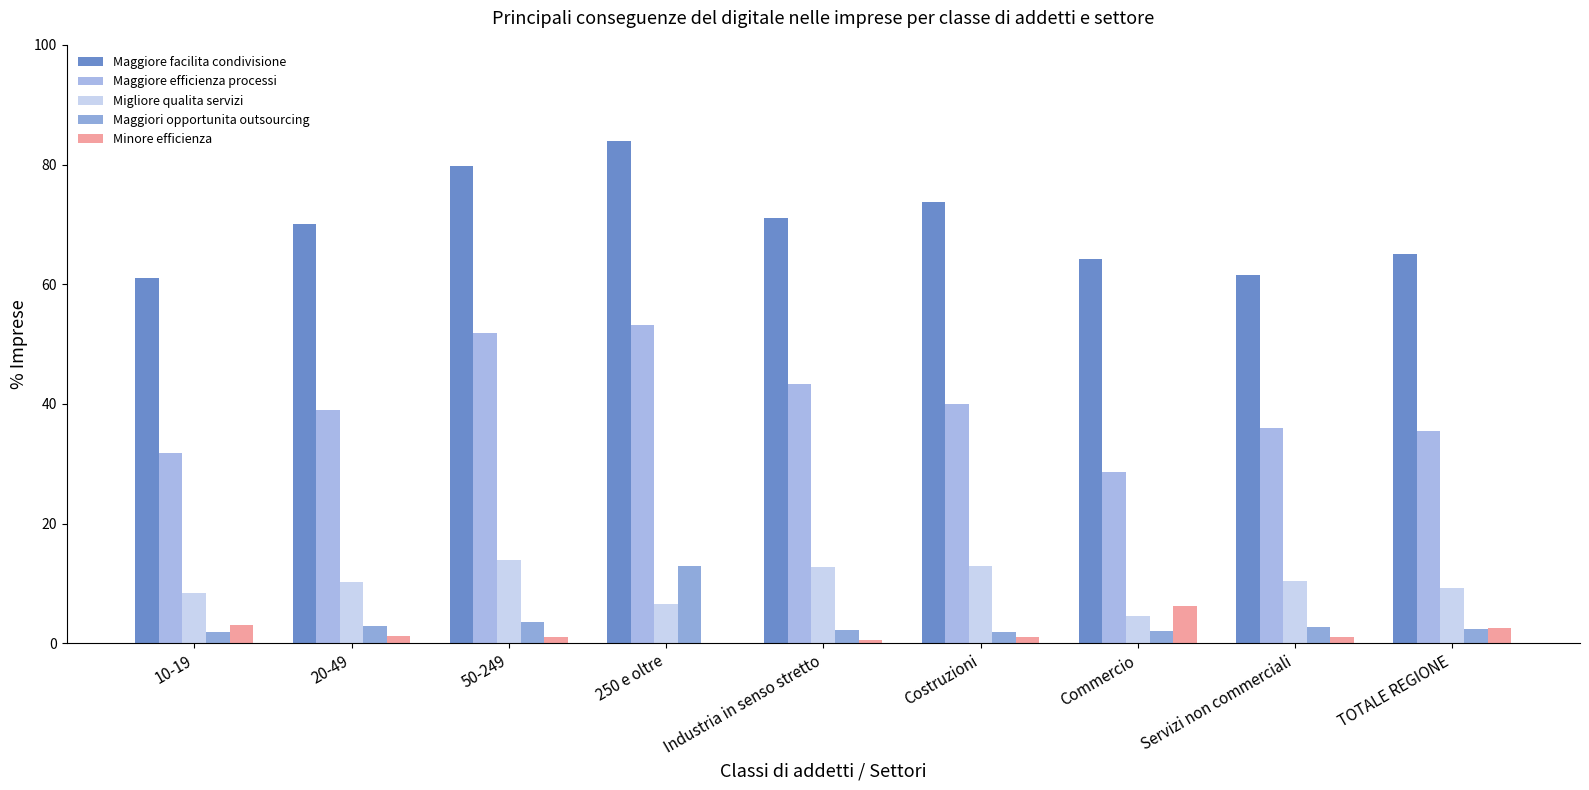

What is the maximum value shown in the chart?

83.9